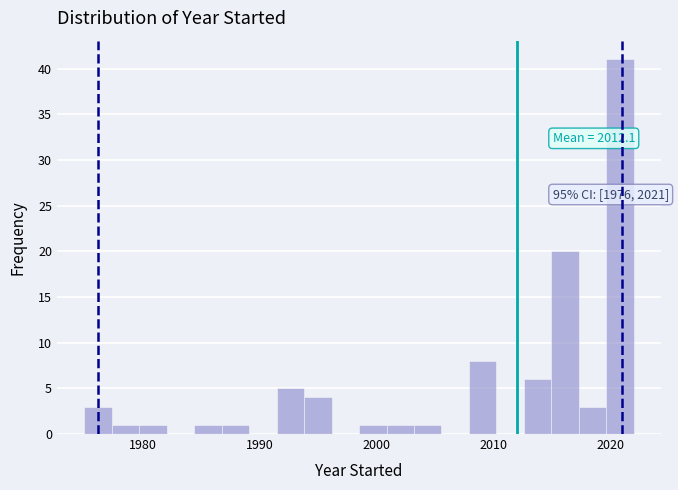

Read against the x-axis, roughly where is the centre of the tallest bar?

2021